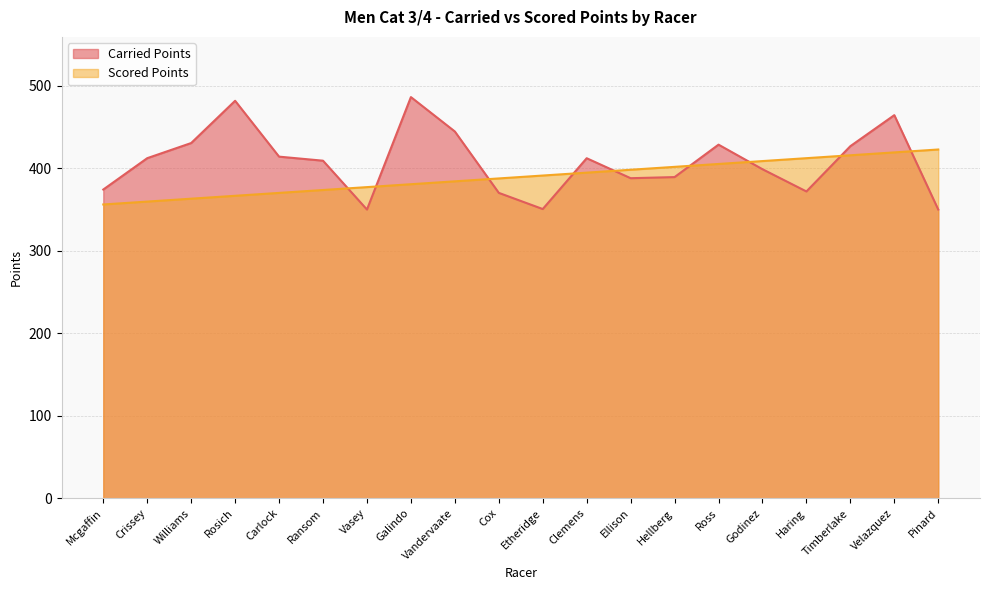

What is the maximum value shown in the chart?

486.3